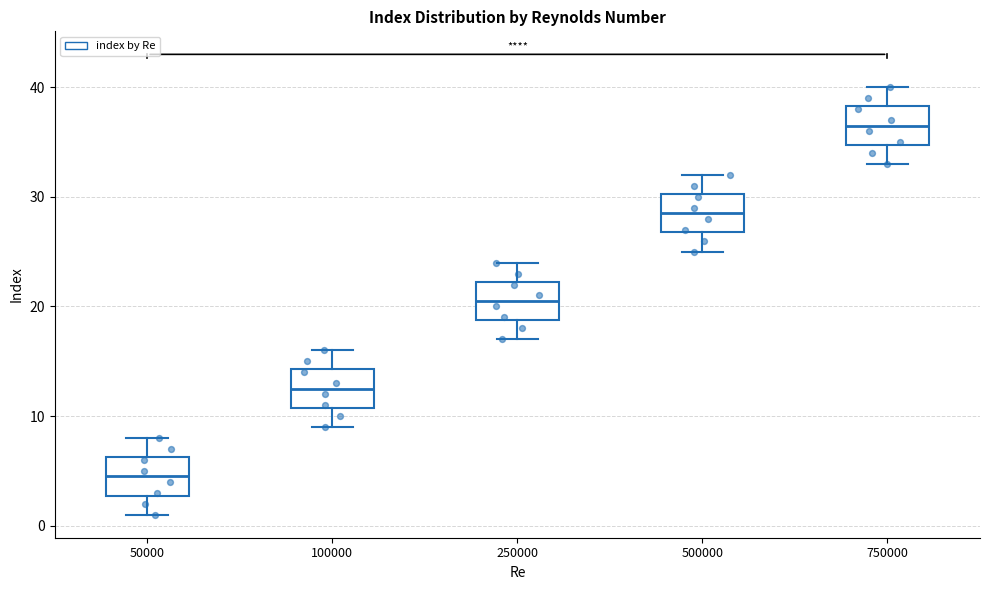

Where does the upper whisker of the box at x = 50000 end on the y-axis? The values are not printed on the chart, so give them approximately, as read against the axis.

8